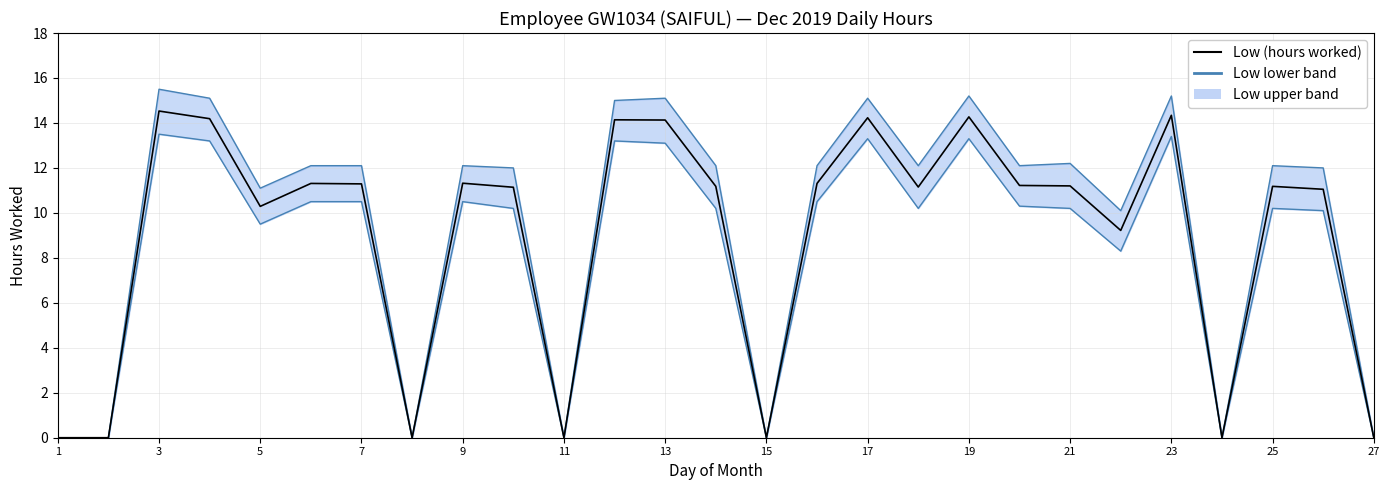

At how many categories does at least one series exceed 10?

20